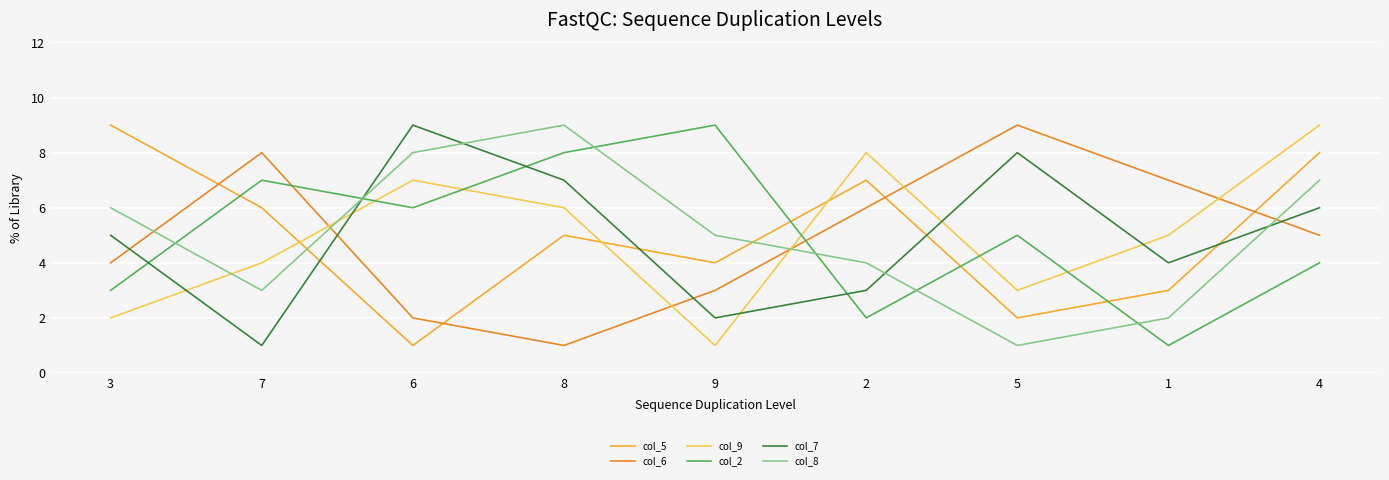

Is this an area chart (filled region under the line)?

No